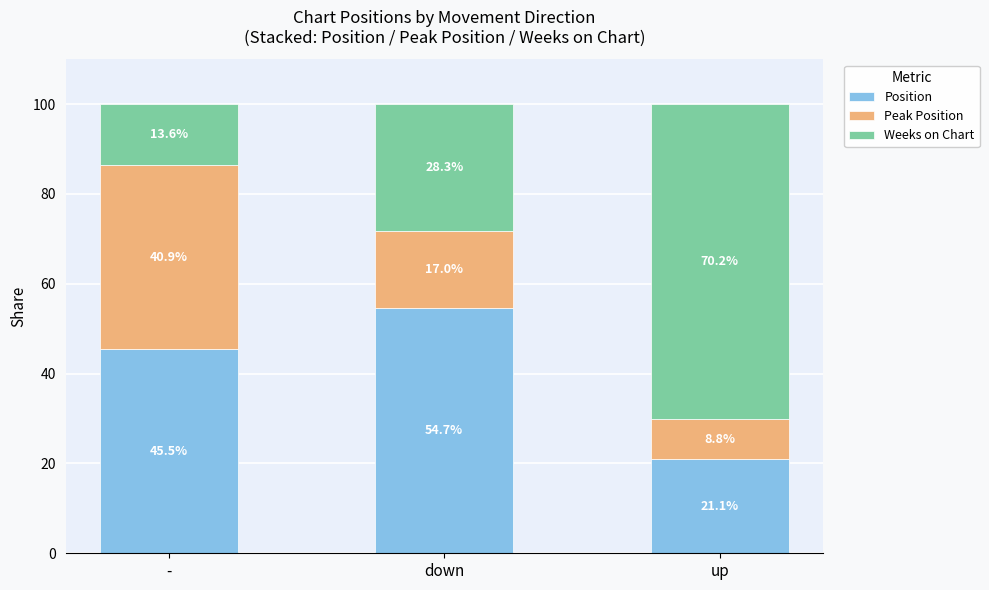

The Position series shows 45.5 at -. True or false?

True